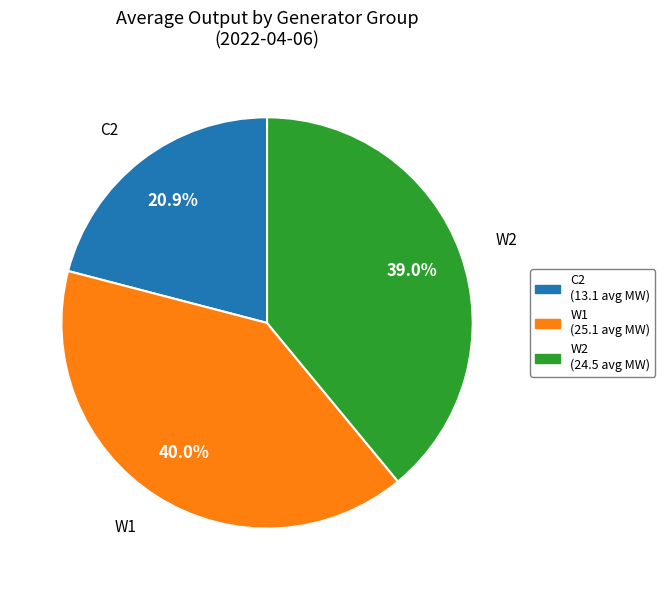

Is there any slice that represents more than half of the pie?

No